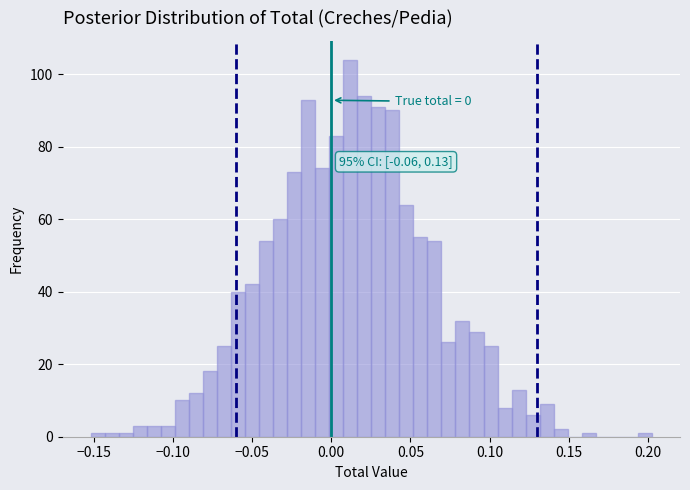

Around what value on the x-axis is the tallest bar? Give the approximate position of its centre, as read against the axis.

0.010